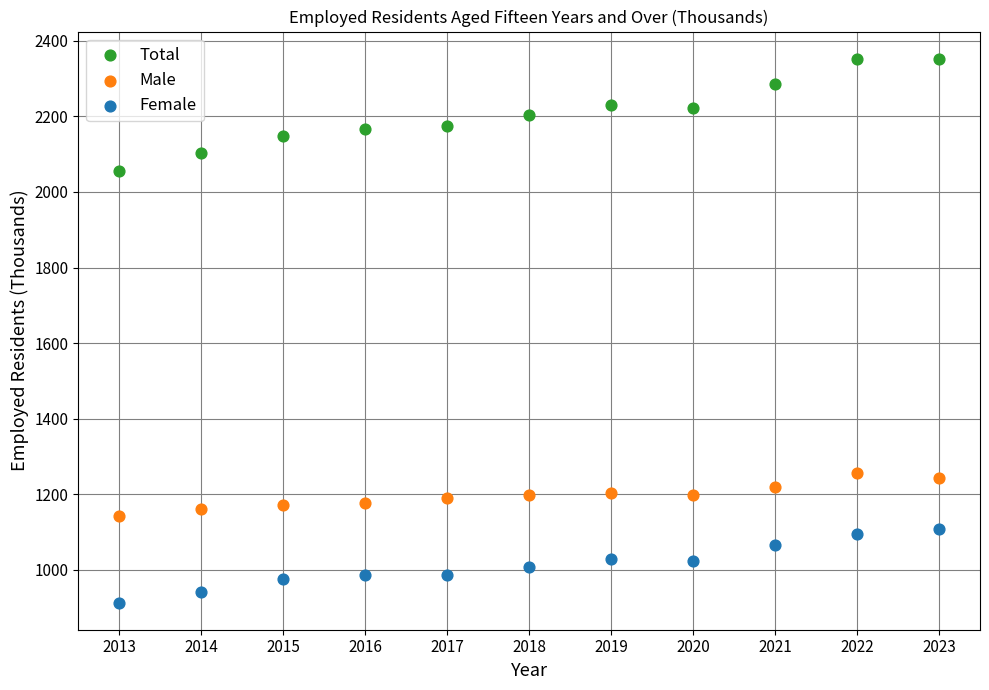

Which series reaches the maximum Y coordinate?

Total